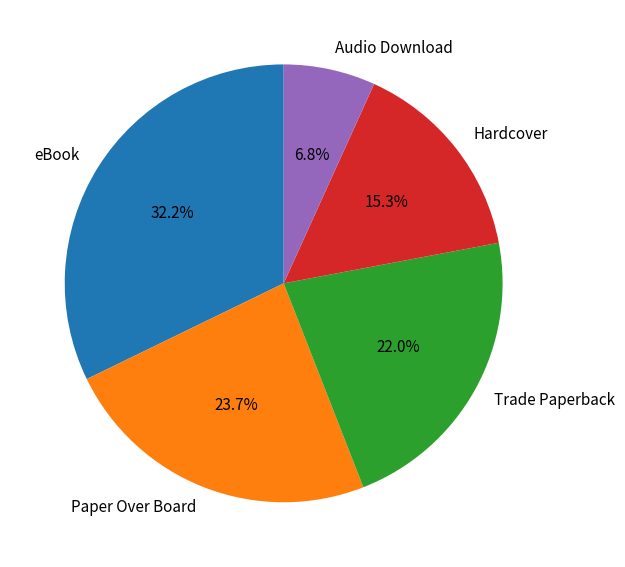

Is there a majority slice in this chart?

No